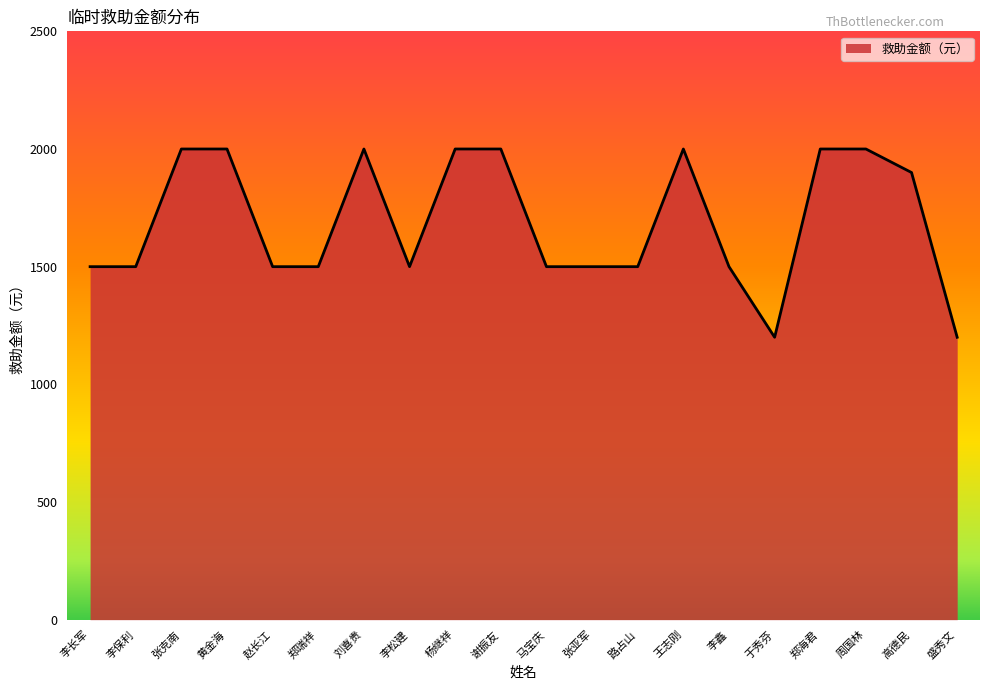

The value at 刘喜贵 is 2817. True or false?

False